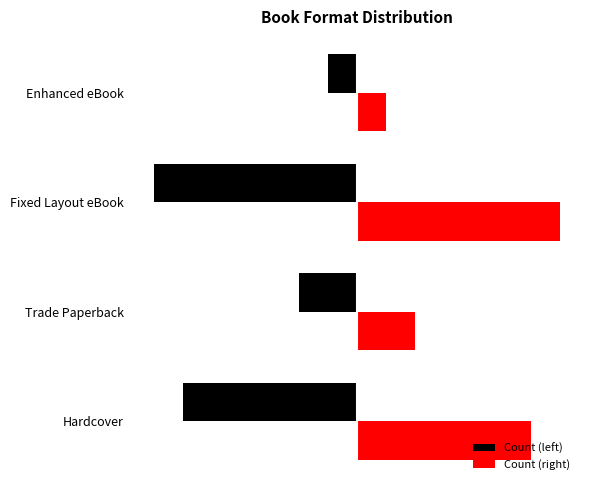

What are all the series names shown in the legend?

Count (left), Count (right)